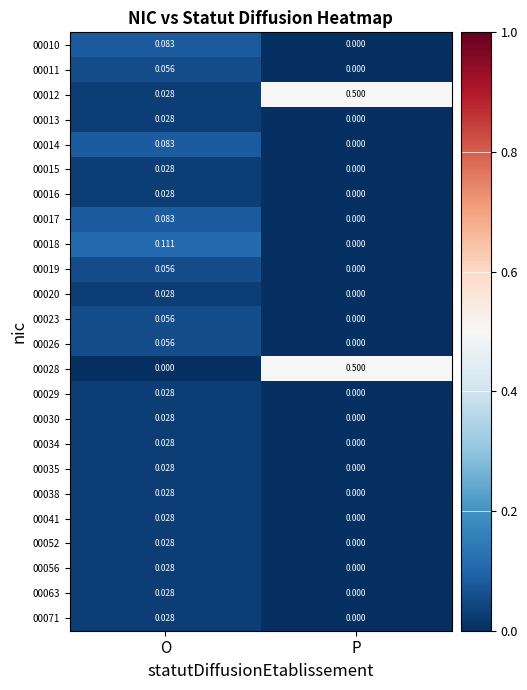

Rank the categories by 00052 value from highest to lowest.

O, P